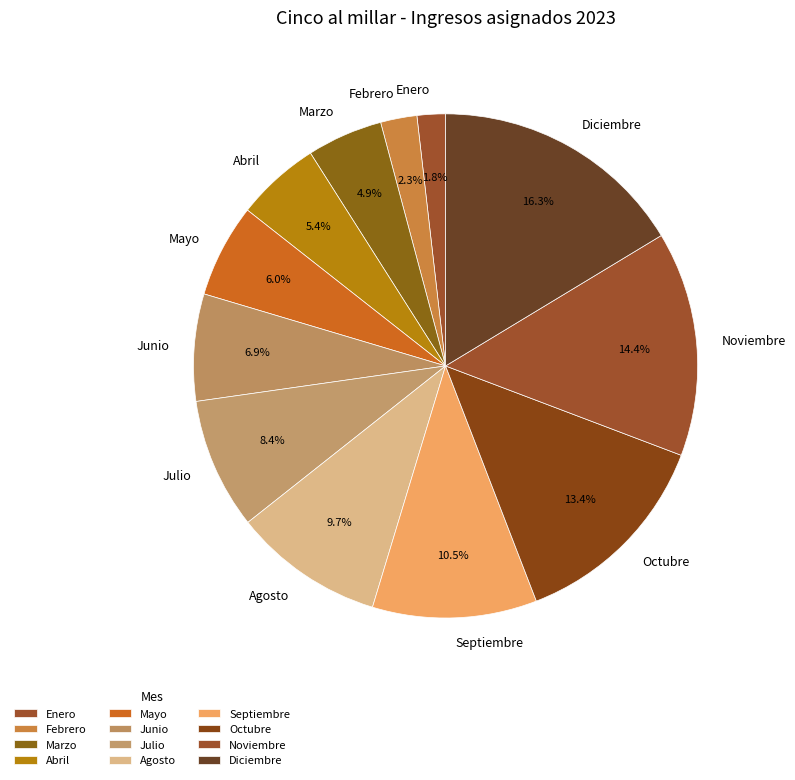

To the nearest percent, what is the combined percentage of Junio and Noviembre?

21%